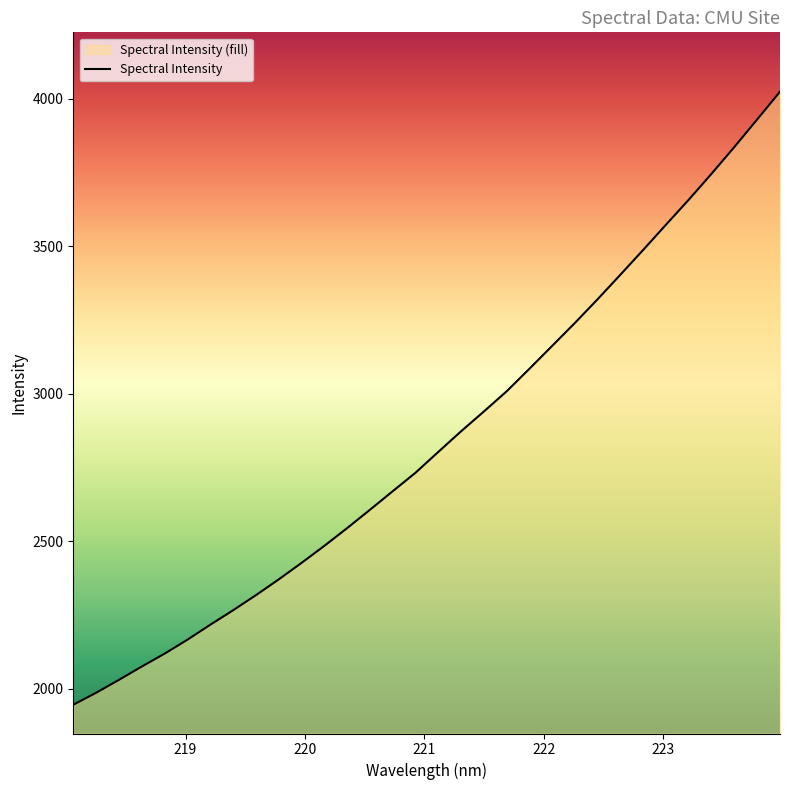

How many data points are above 2802?

16